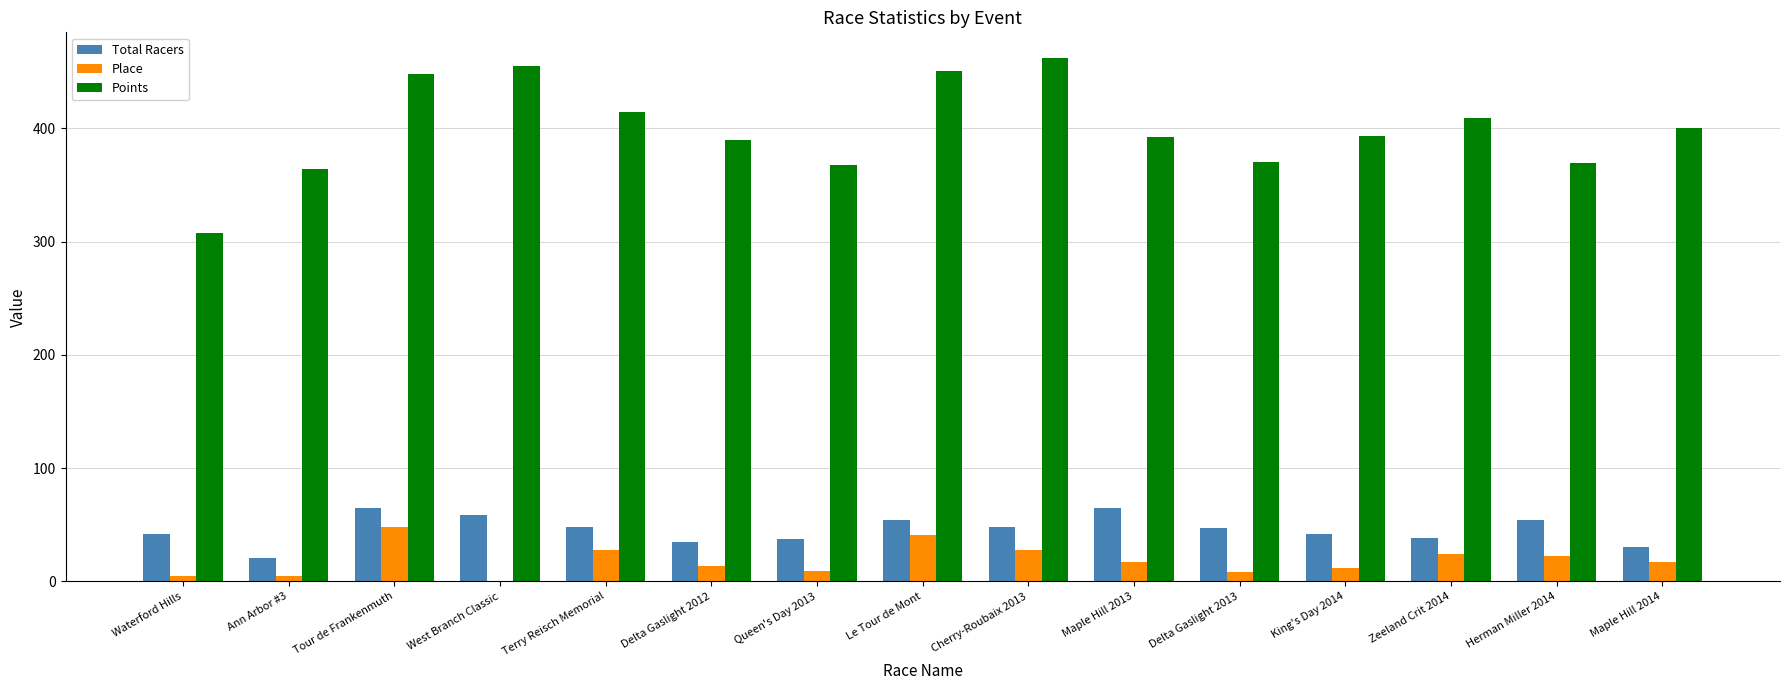

Which series changed the most between Waterford Hills and Herman Miller 2014?

Points